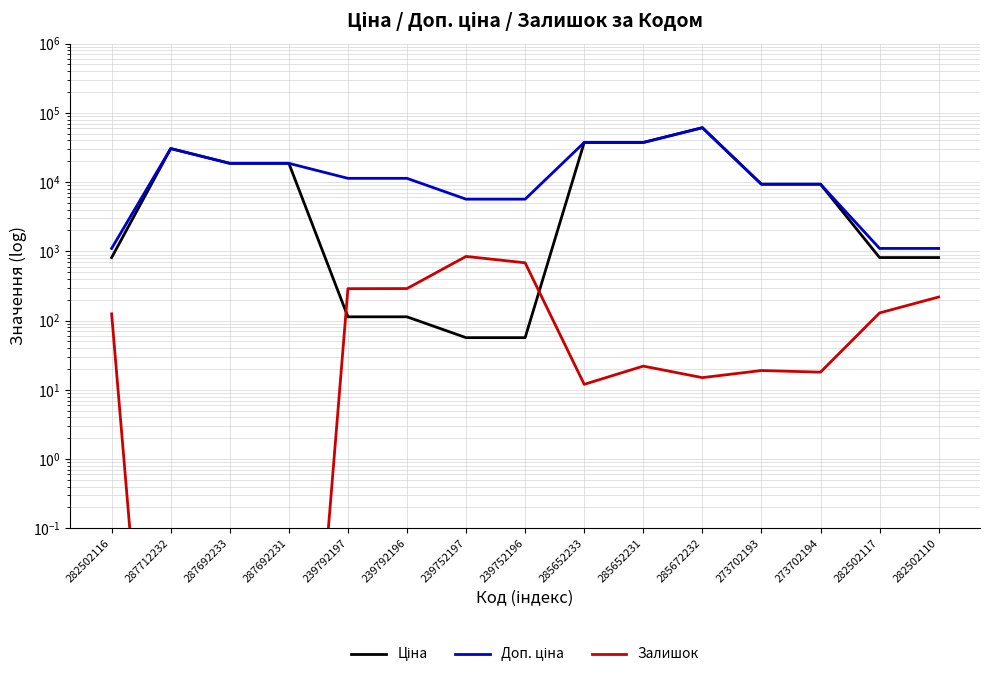

What is the difference between the highest and lowest values at 282502110?

882.8